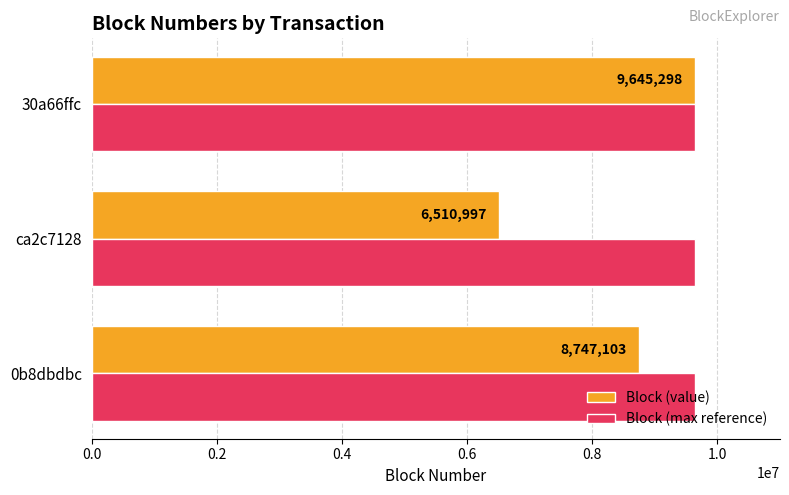

Is it true that Block (value) equals 4022331 at 0b8dbdbc?

False